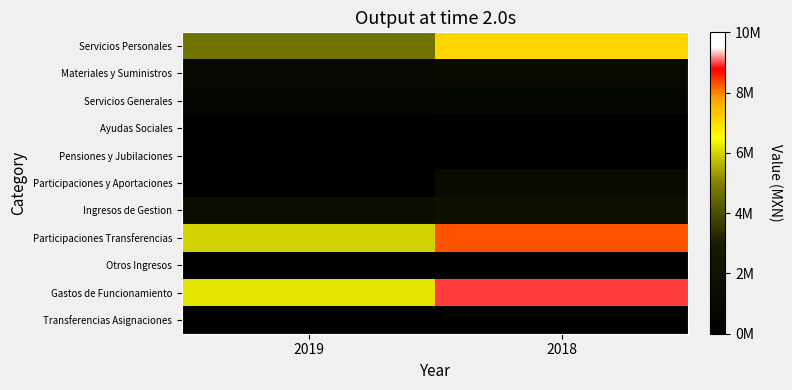

What is the maximum value shown in the chart?

8962660.5